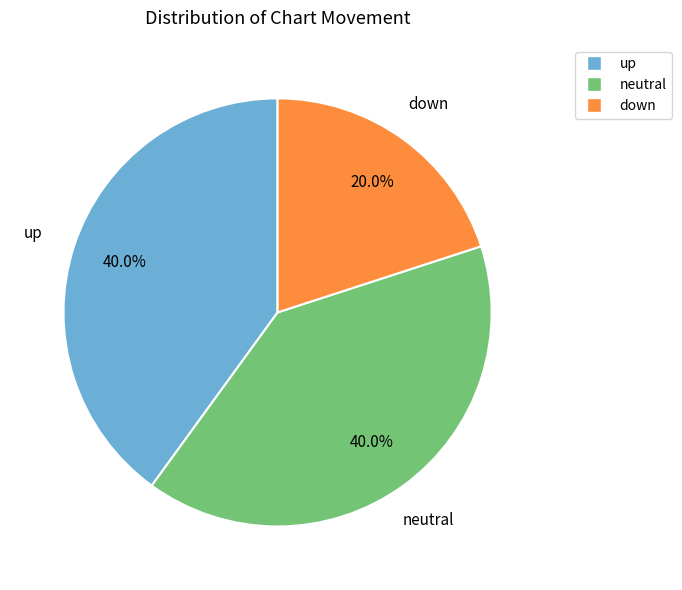

How many slices are in this pie chart?

3